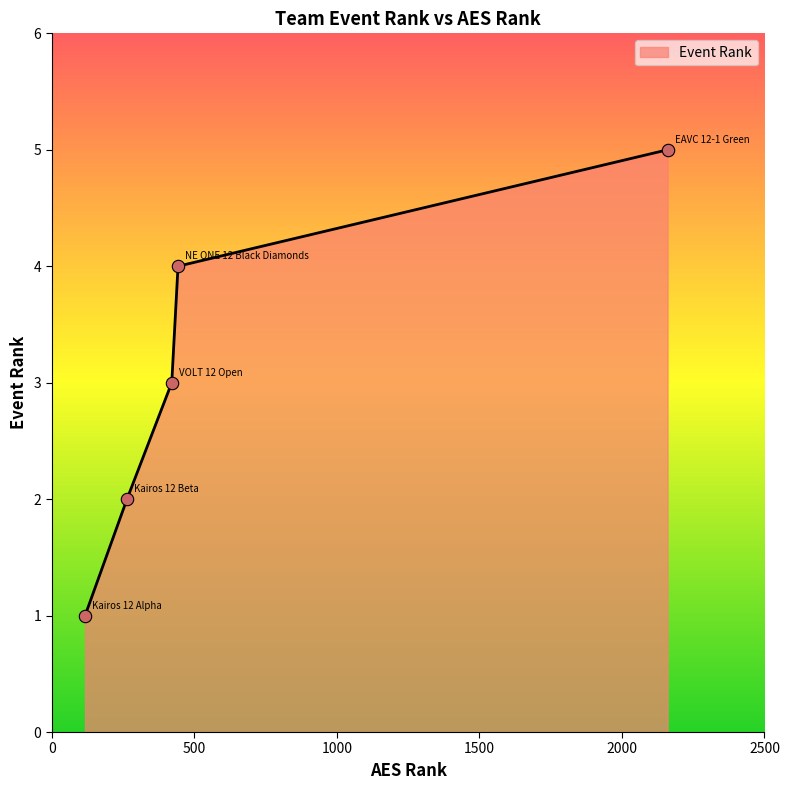

What is the difference between the maximum and minimum values?

4